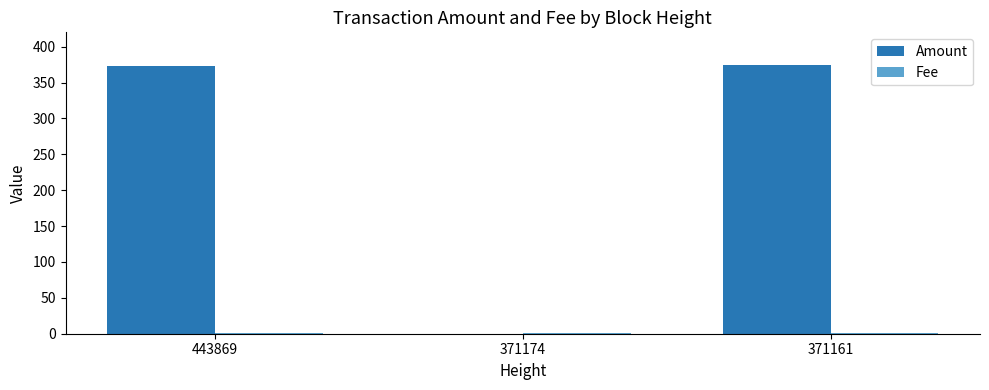

What is the sum of all Amount values?

748